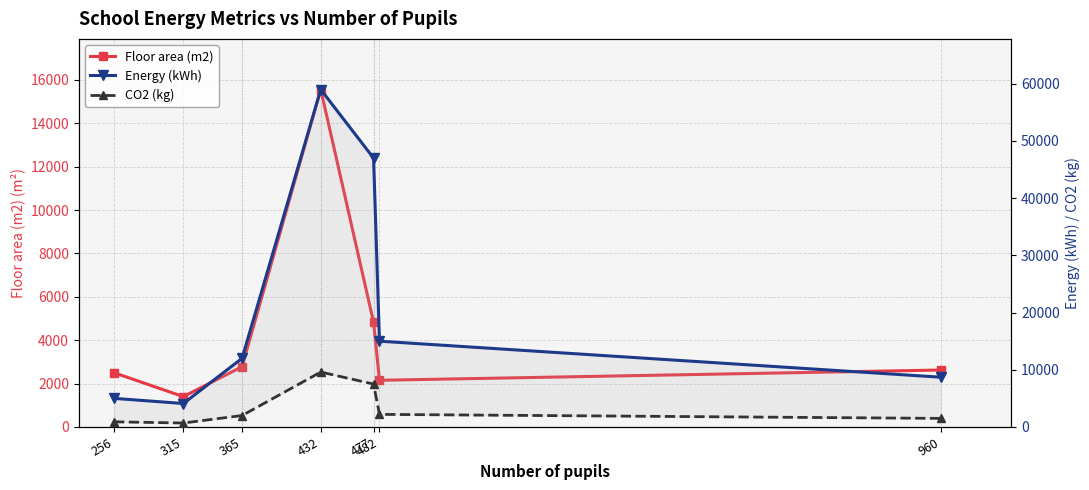

Reading left to right, extract all data points from this chart.

Floor area (m2): 2501.0	1398.0	2778.7	15557.0	4823.0	2152.0	2625.0
Energy (kWh): 5000.0	4100.0	12000.0	59000.0	47000.0	15000.0	8700.0
CO2 (kg): 900.0	690.0	2000.0	9600.0	7500.0	2200.0	1500.0